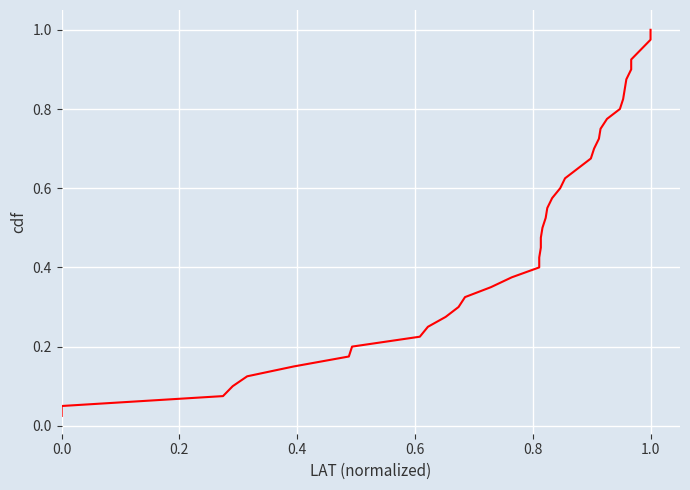

What is the value of the 8th point from the left?

0.2